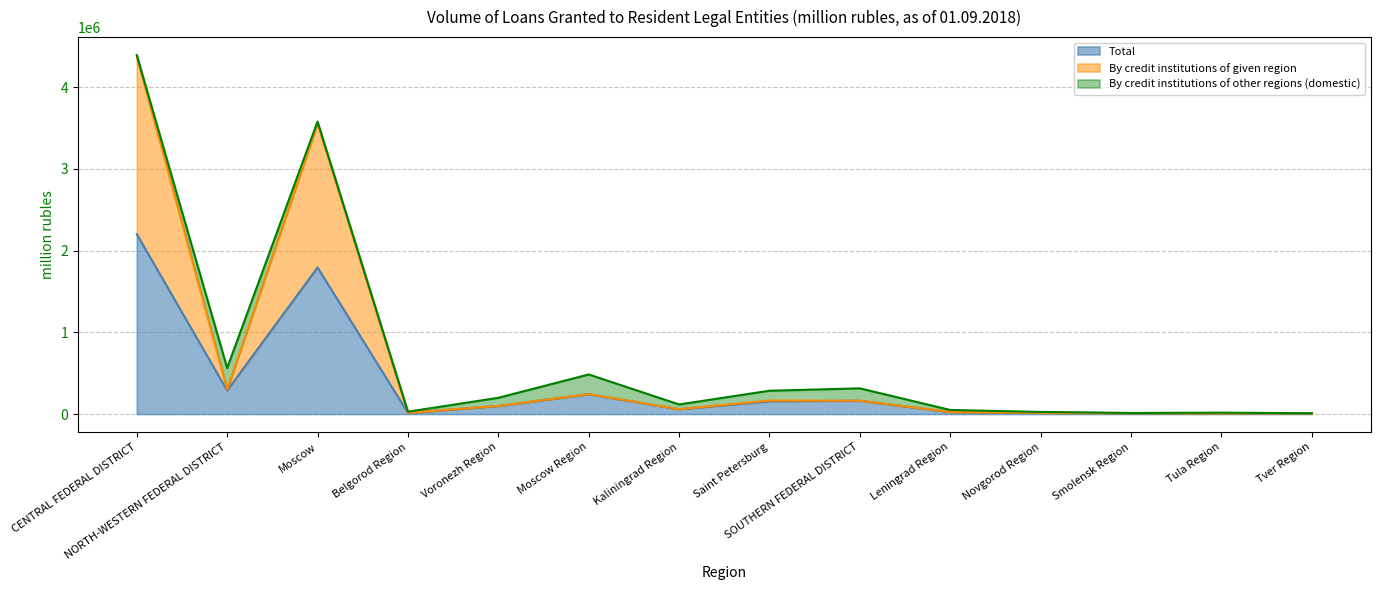

How many values in the By credit institutions of given region series exceed 99371?

6